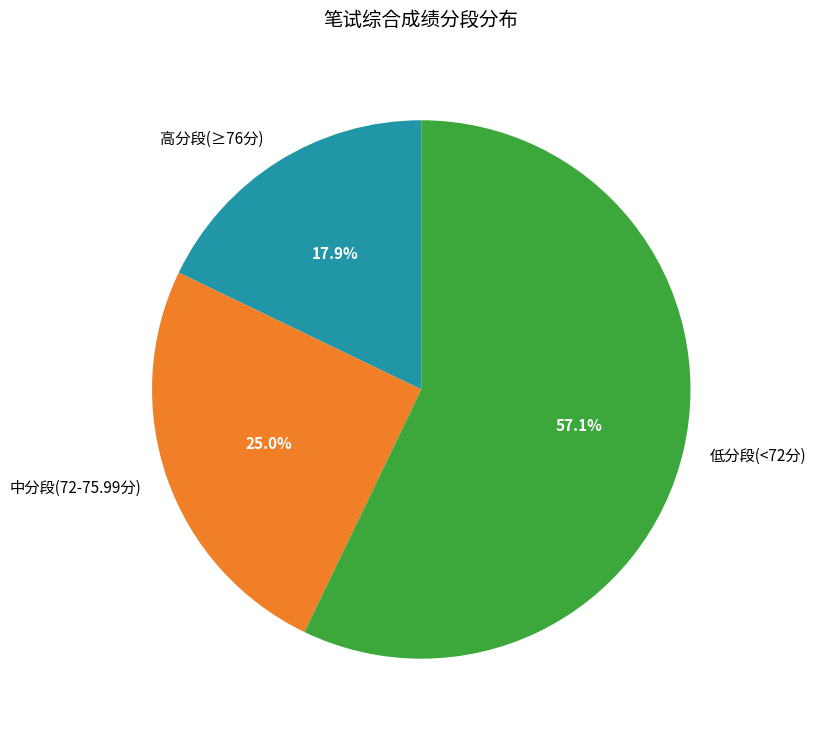

Combined, do 中分段(72-75.99分) and 高分段(≥76分) account for over 50%?

No